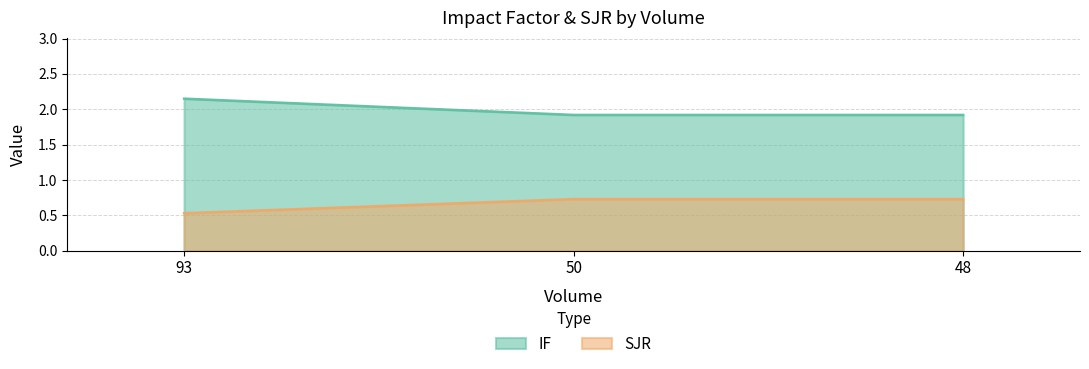

True or false: SJR has a value of 0.9 at 93.

False